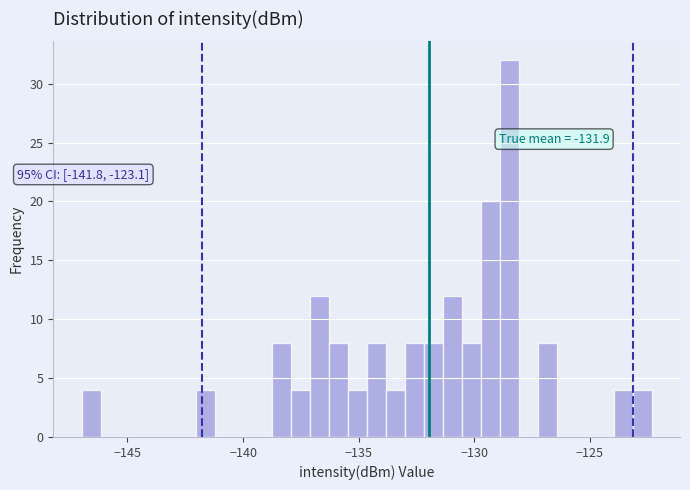

Around what value on the x-axis is the tallest bar? Give the approximate position of its centre, as read against the axis.

-128.5